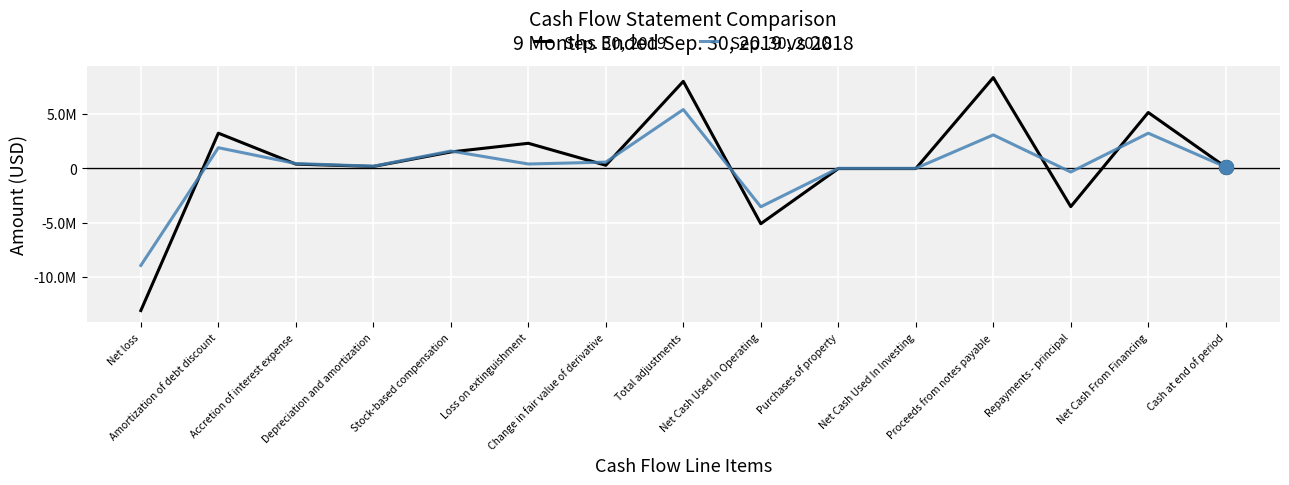

What are all the series names shown in the legend?

Sep. 30, 2019, Sep. 30, 2018